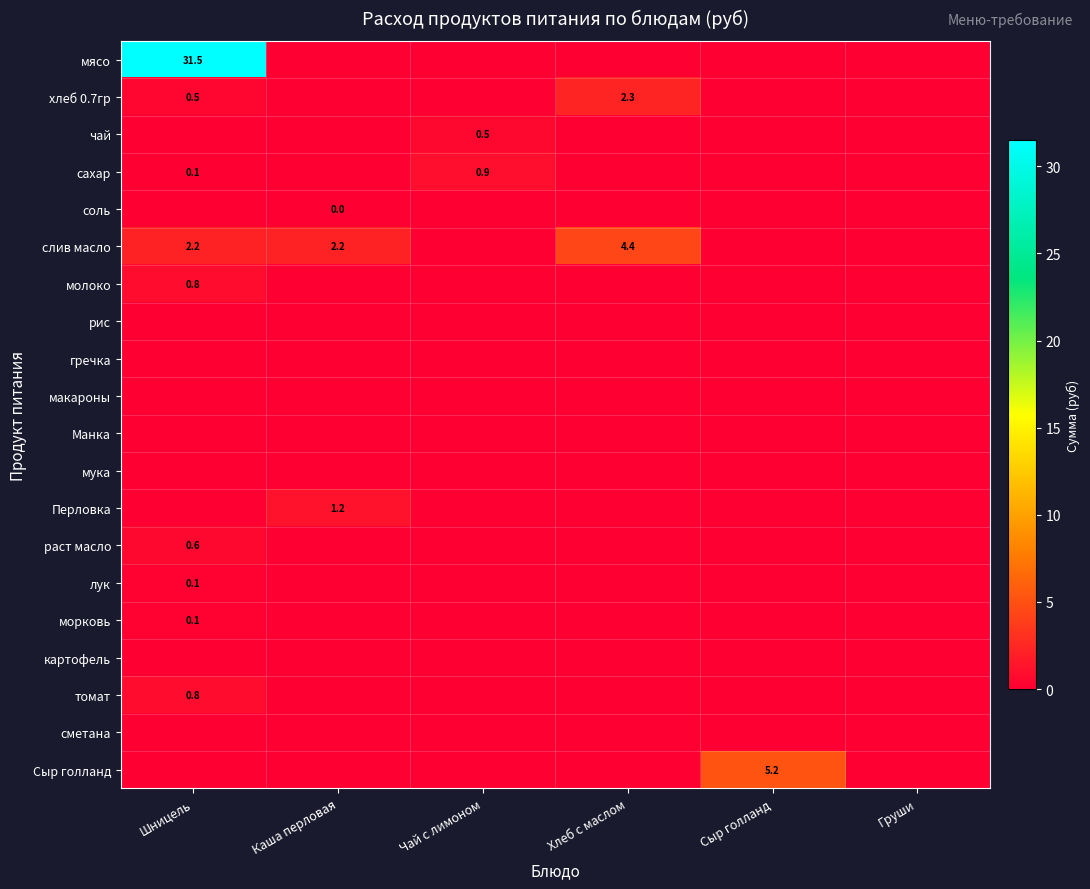

What is the sum of the слив масло values at Хлеб с маслом and Каша перловая?

6.6